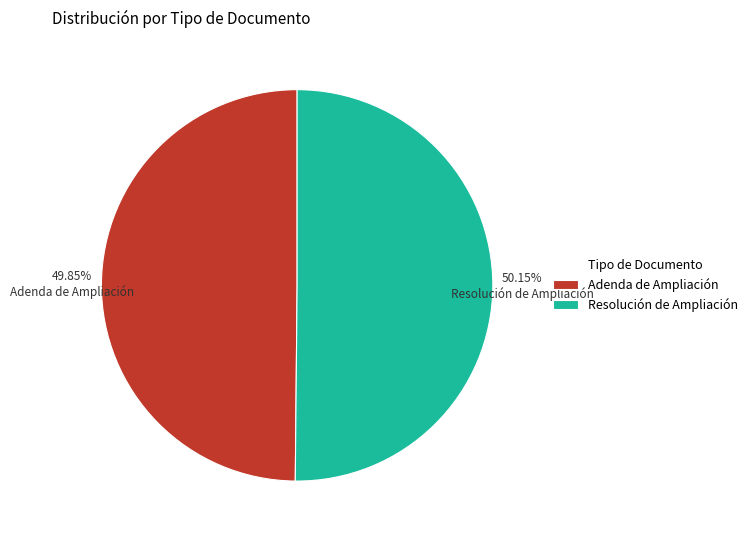

Is there a majority slice in this chart?

Yes